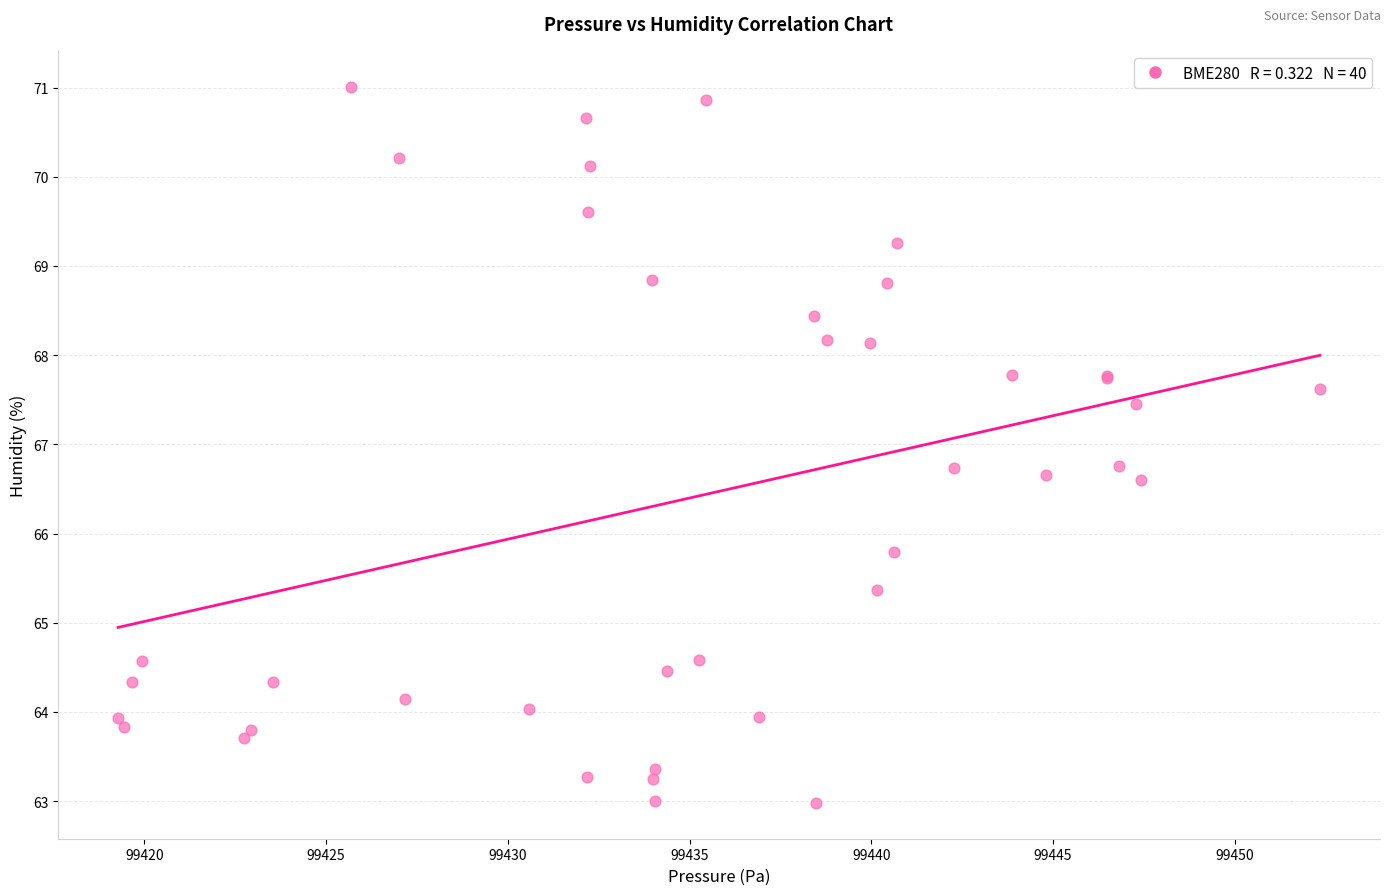

What Y value in the scatter plot is closest to 66?

65.8